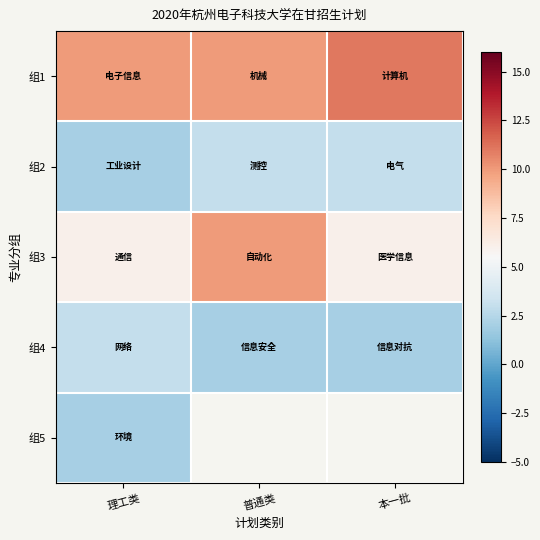

True or false: 组1 has a value of 2.7 at 理工类.

False